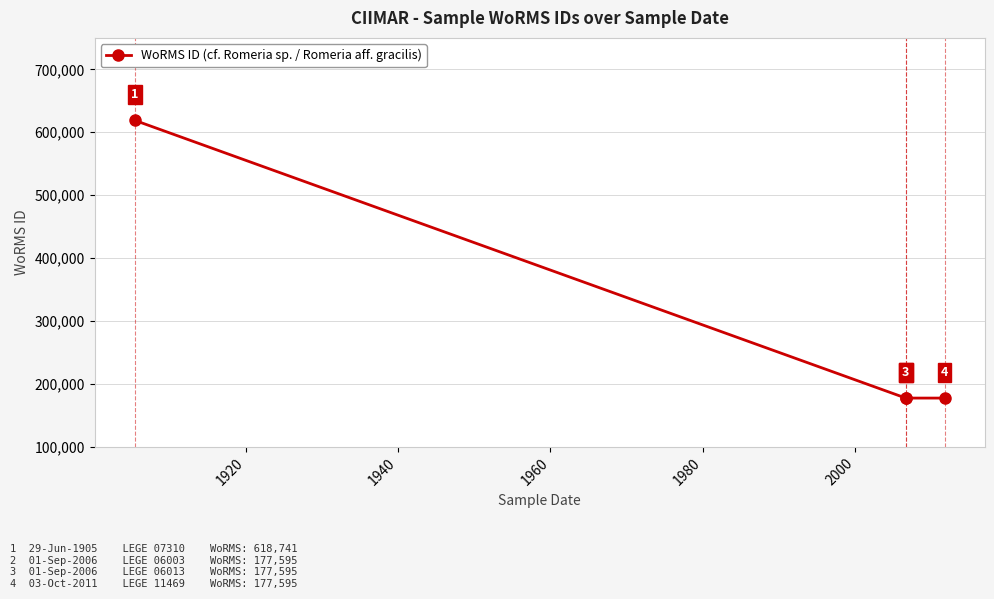

What is the smallest value displayed?

177595